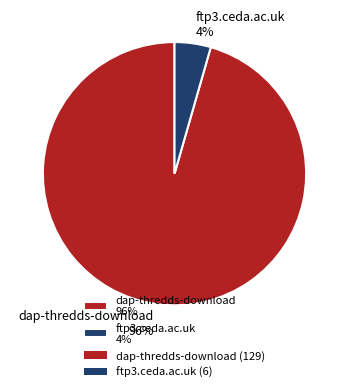

Is it true that dap-thredds-download is 96% of the pie?

True